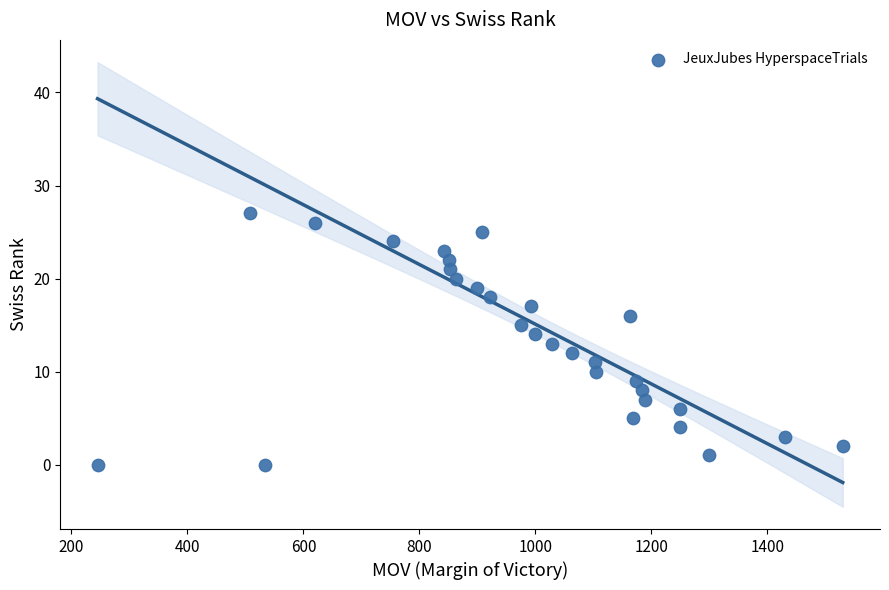

What is the range of Y values (max minus min)?

27